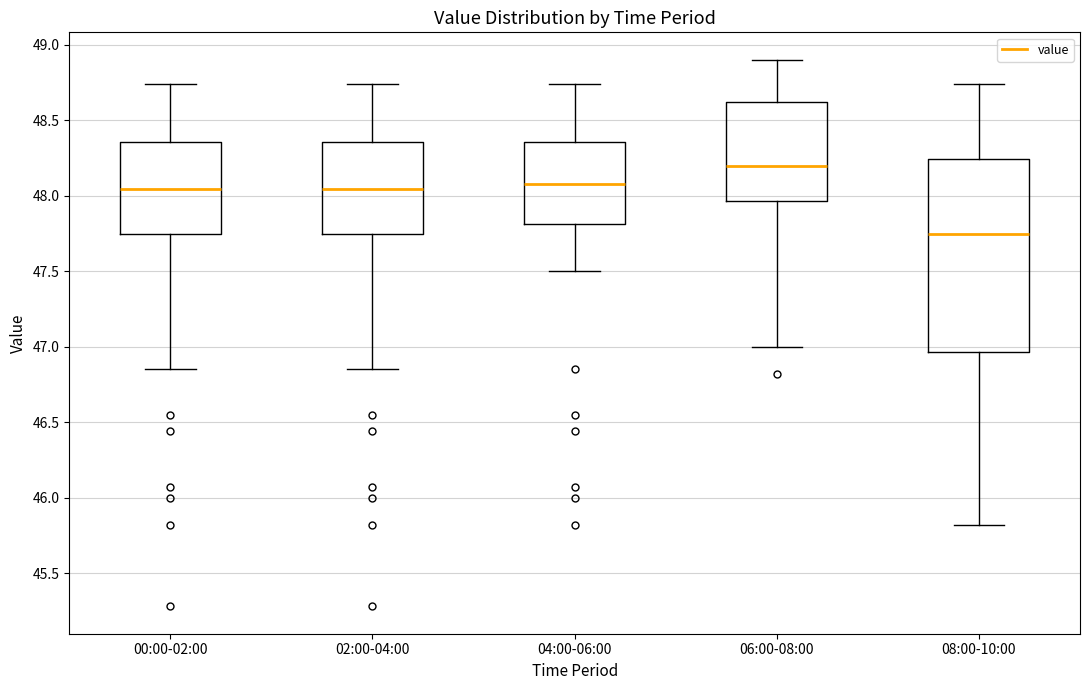

Where does the lower whisker of the box for 02:00-04:00 end on the y-axis? The values are not printed on the chart, so give them approximately, as read against the axis.

46.85